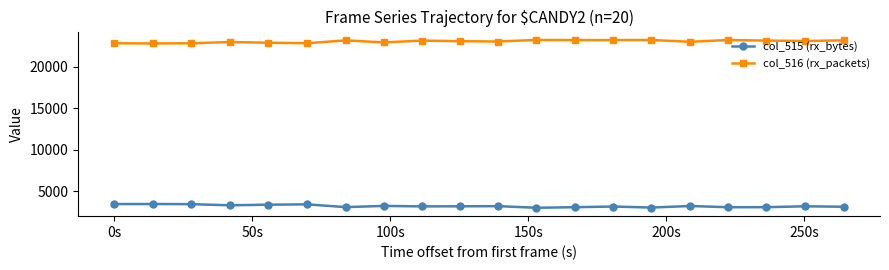

True or false: col_515 (rx_bytes) and col_516 (rx_packets) intersect in this chart.

False